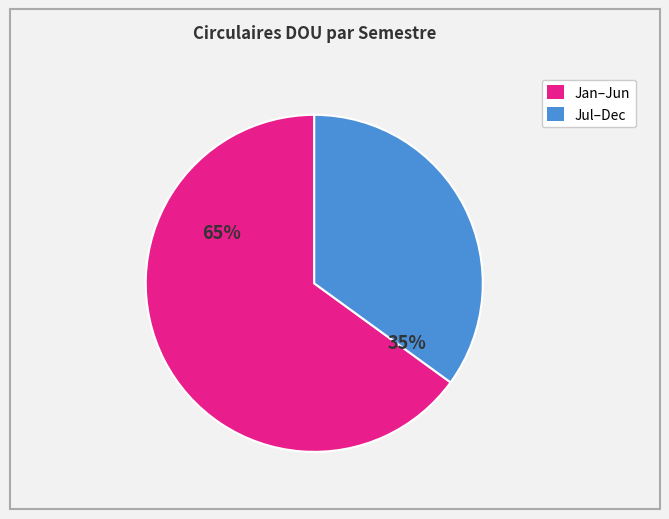

To the nearest percent, what portion does Jul–Dec represent?

35%